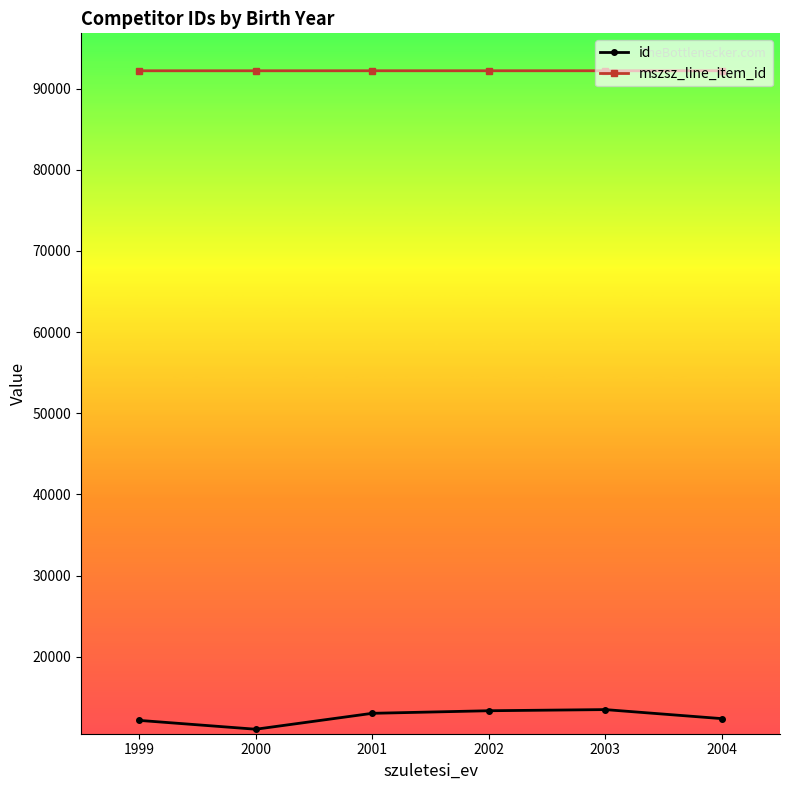

What is the approximate value of mszsz_line_item_id at 2004?

92194.8